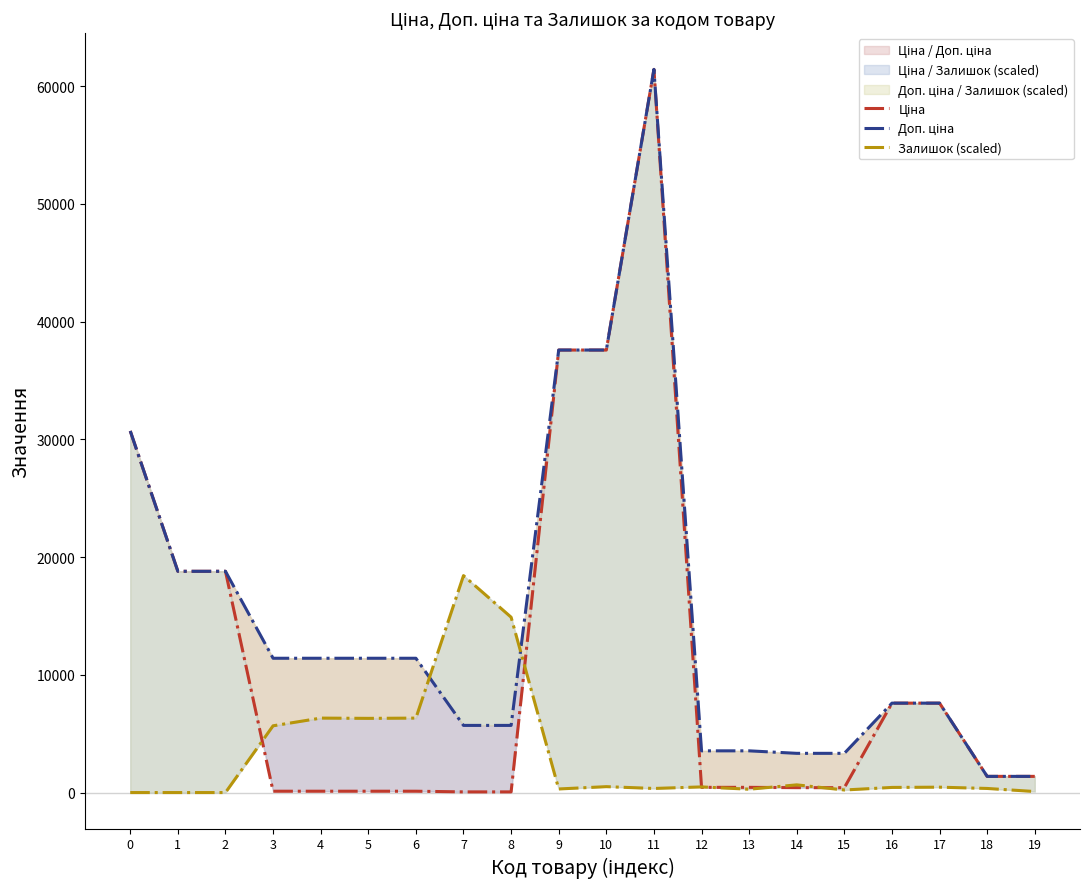

What is the average value of the Ціна series?

11258.3